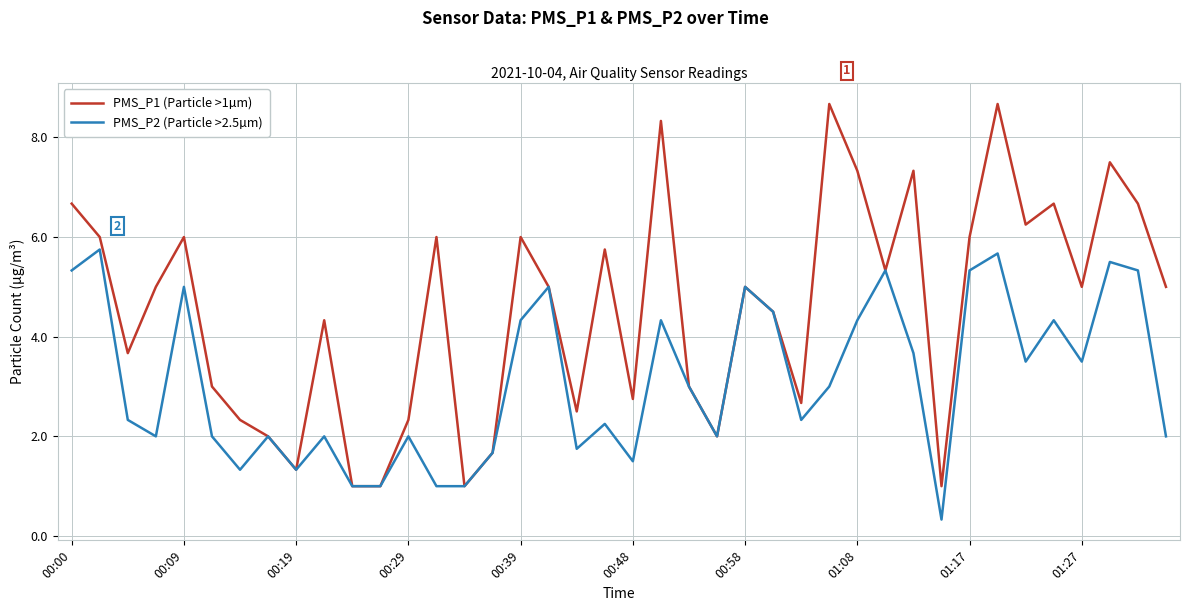

What is the average value of the PMS_P2 (Particle >2.5µm) series?

3.1